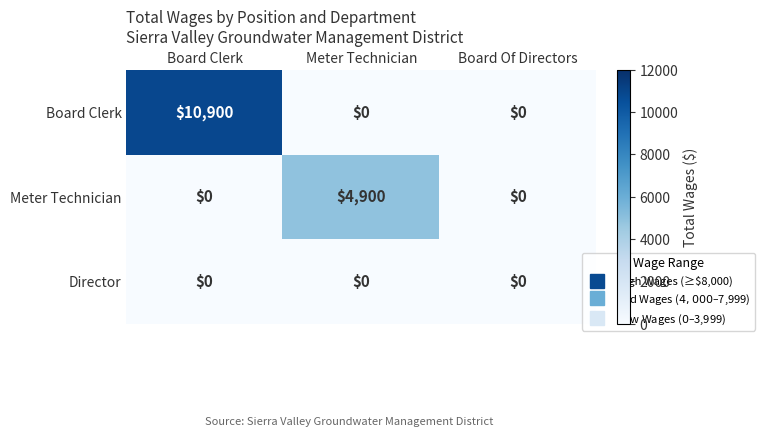

Rank the series by their maximum value, from lowest to highest.

Director, Meter Technician, Board Clerk